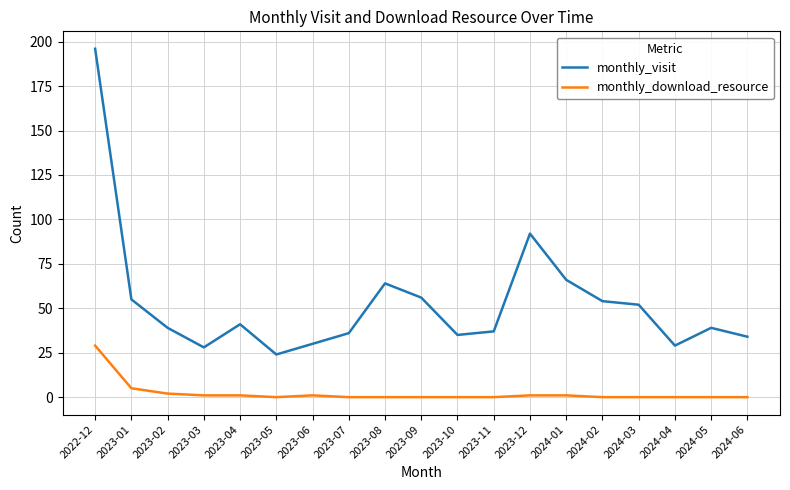

What is the sum of all monthly_visit values?

1007